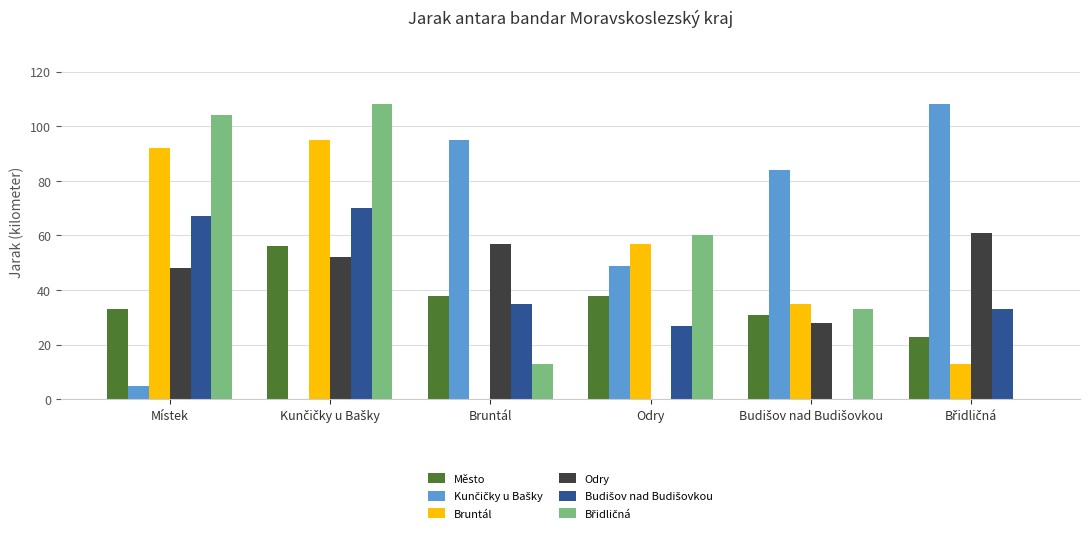

Are the bars grouped side by side (vs. stacked)?

Yes